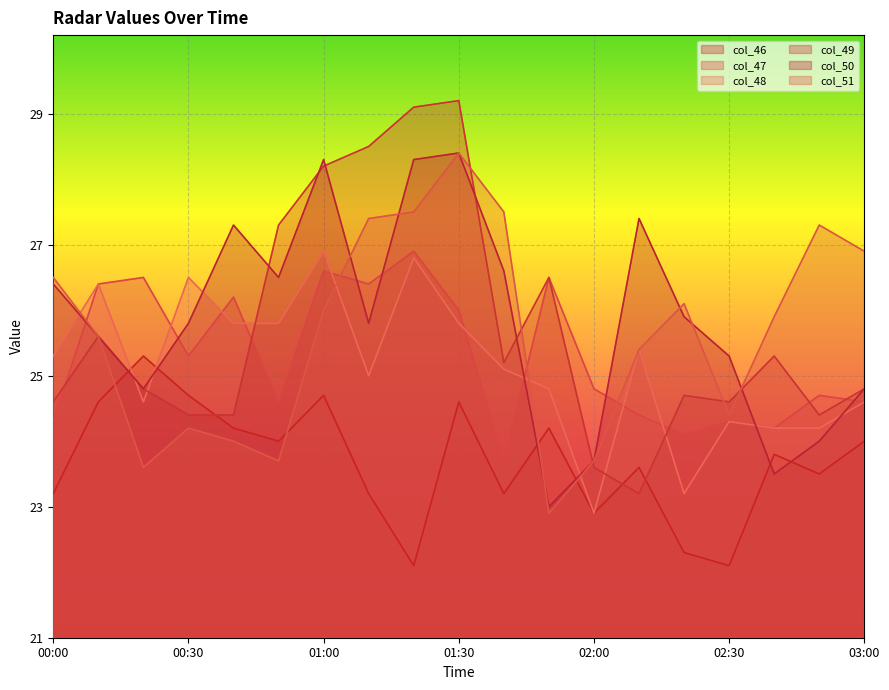

At which label does col_50 reach its minimum?

01:50